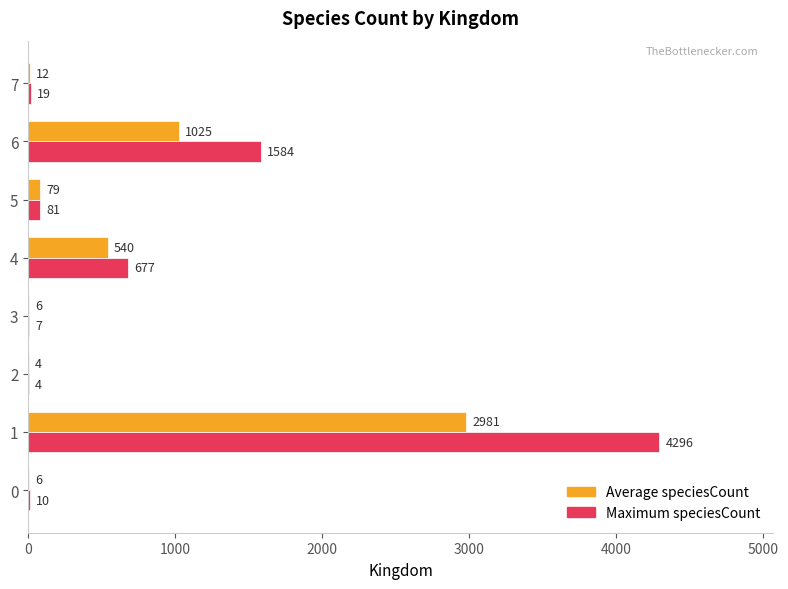

How many data points does each series have?

8